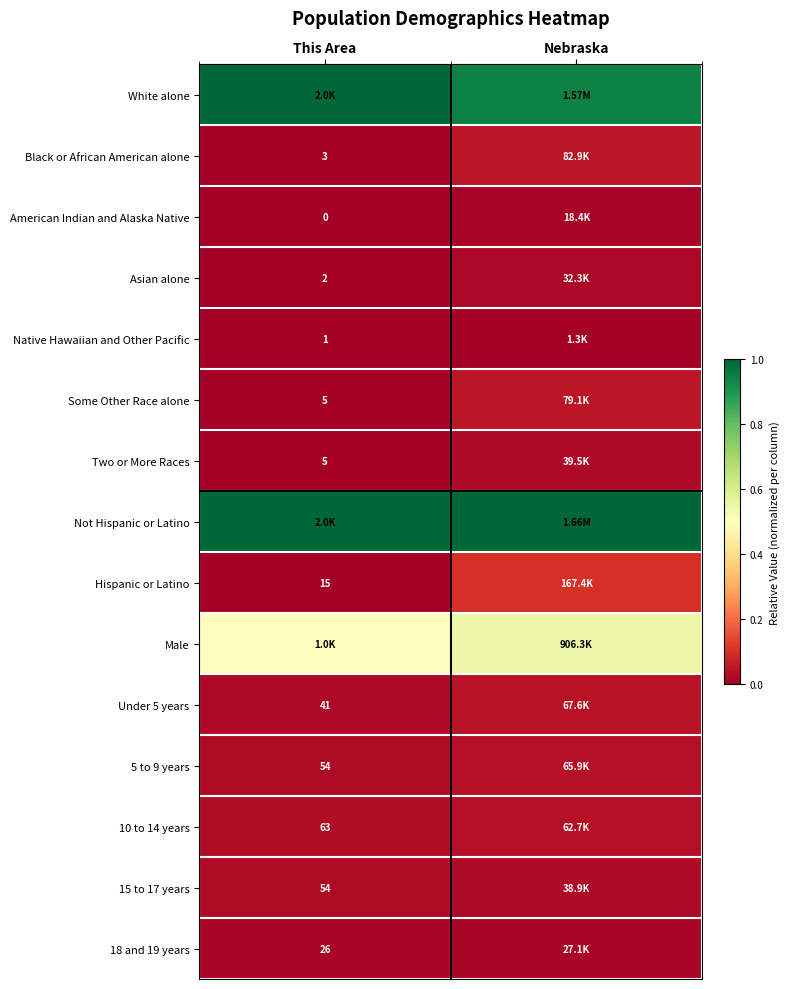

True or false: Native Hawaiian and Other Pacific has a value of 0.0 at This Area.

False